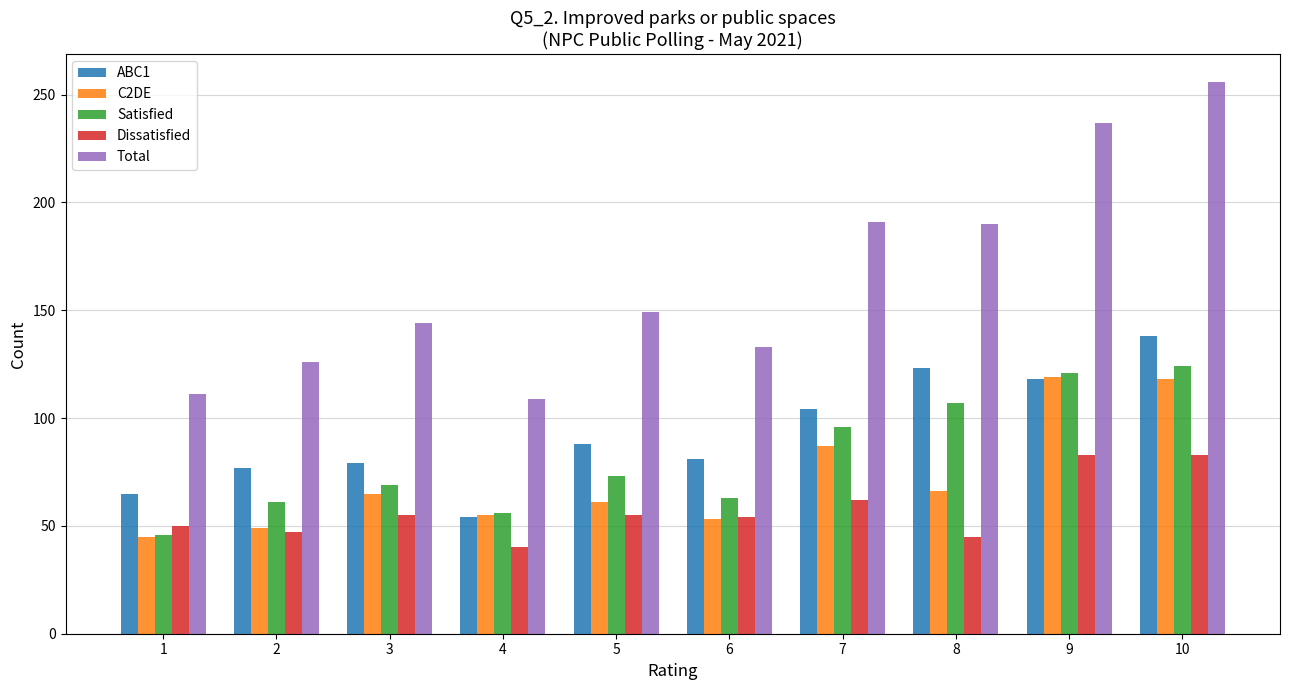

True or false: Dissatisfied has a value of 45 at 8.

True